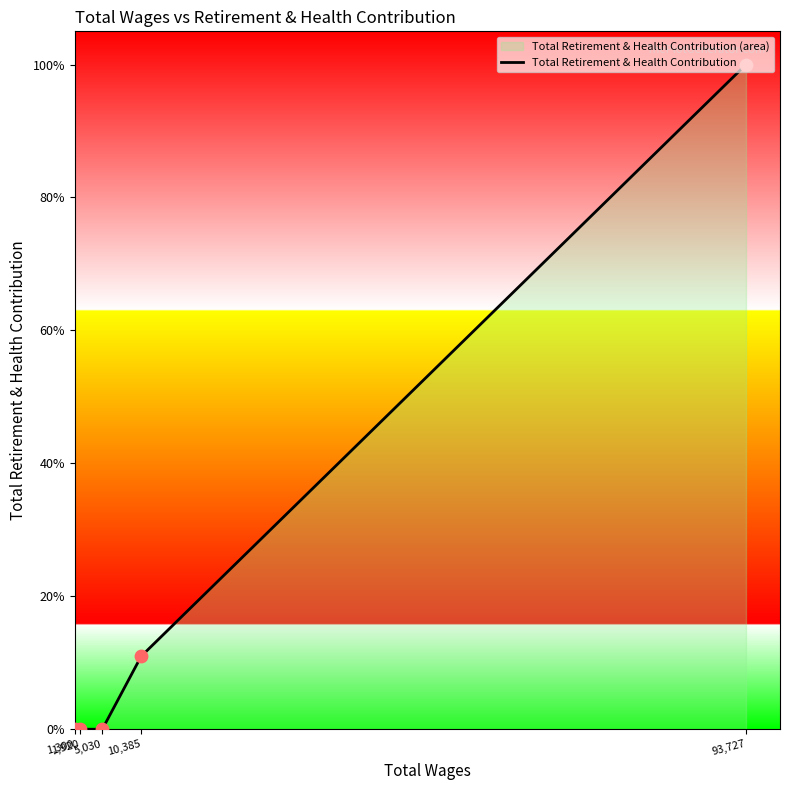

Between 5,030 and 93,727, which is larger?

93,727